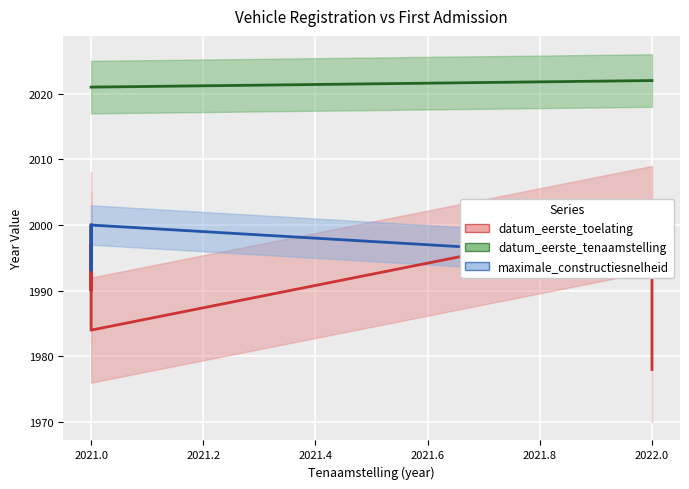

What is the value of the maximale_constructiesnelheid point at the 5th from the left?

1995.0